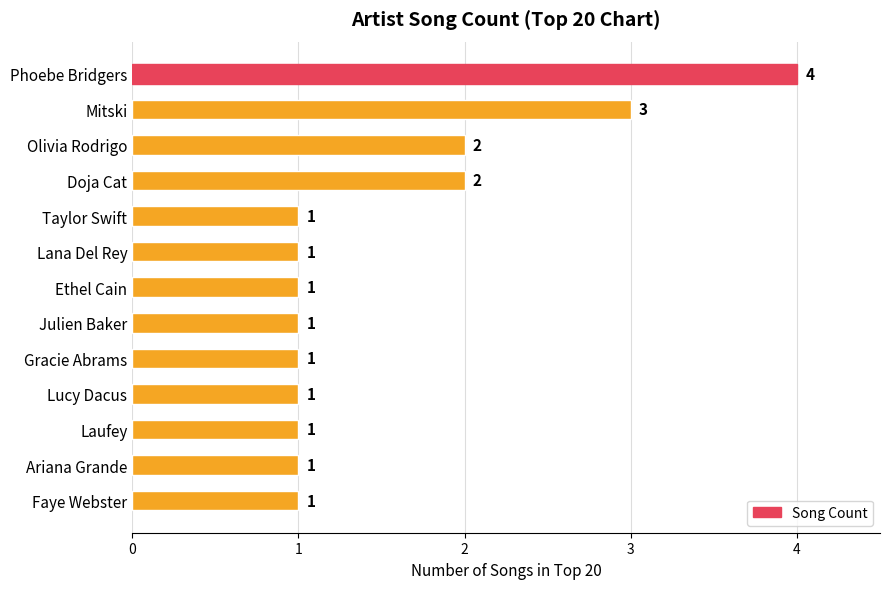

Count the number of categories in the chart.

13